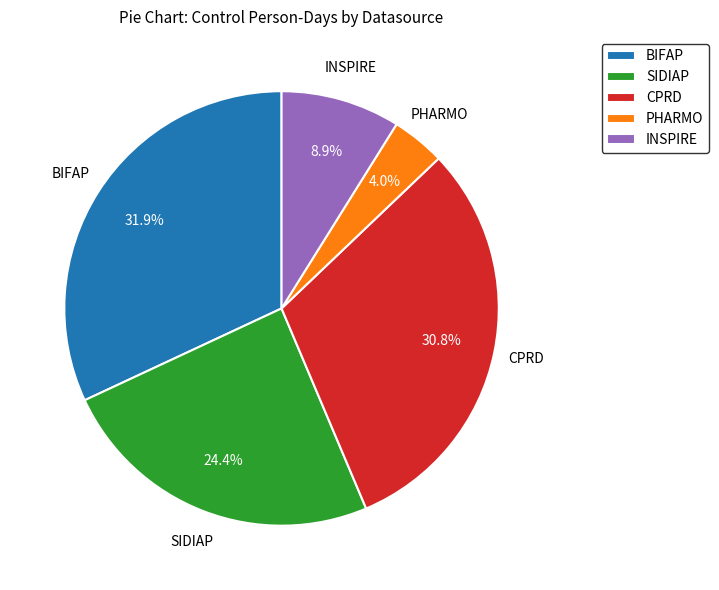

Which has a higher value, SIDIAP or BIFAP?

BIFAP